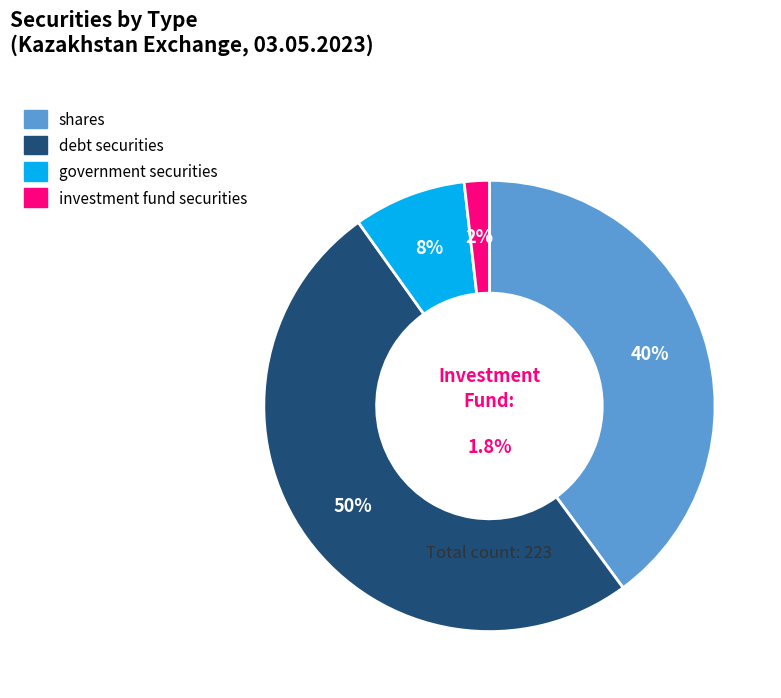

Is it true that government securities is 8% of the pie?

True